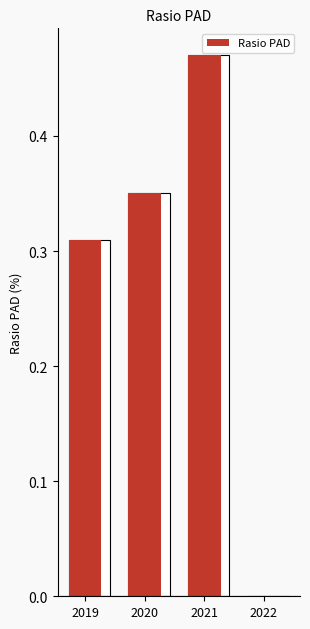

What is the change in value from 2020 to 2021?

+0.1